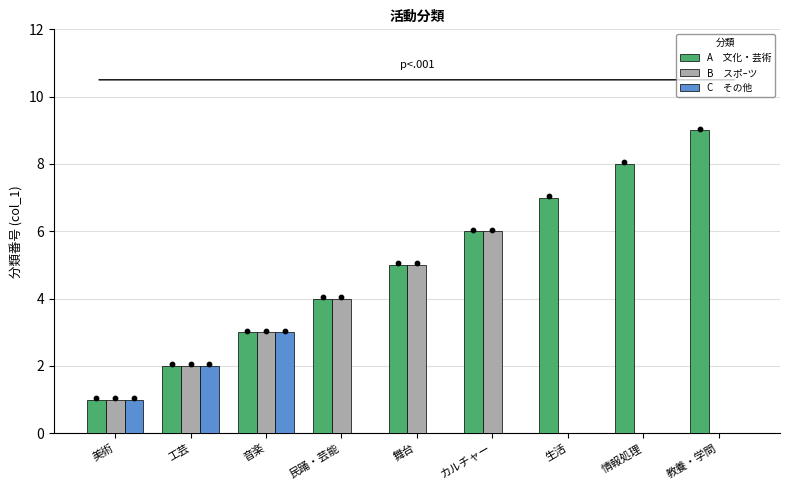

At how many categories does at least one series exceed 7?

2